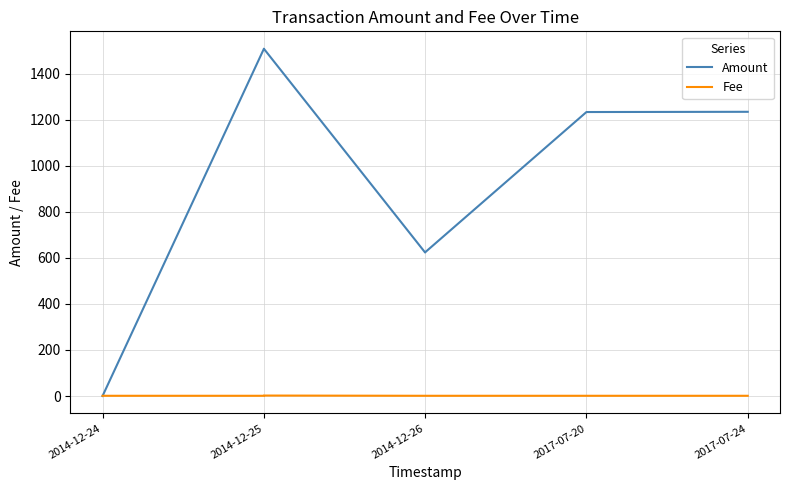

What is the average value of the Fee series?

1